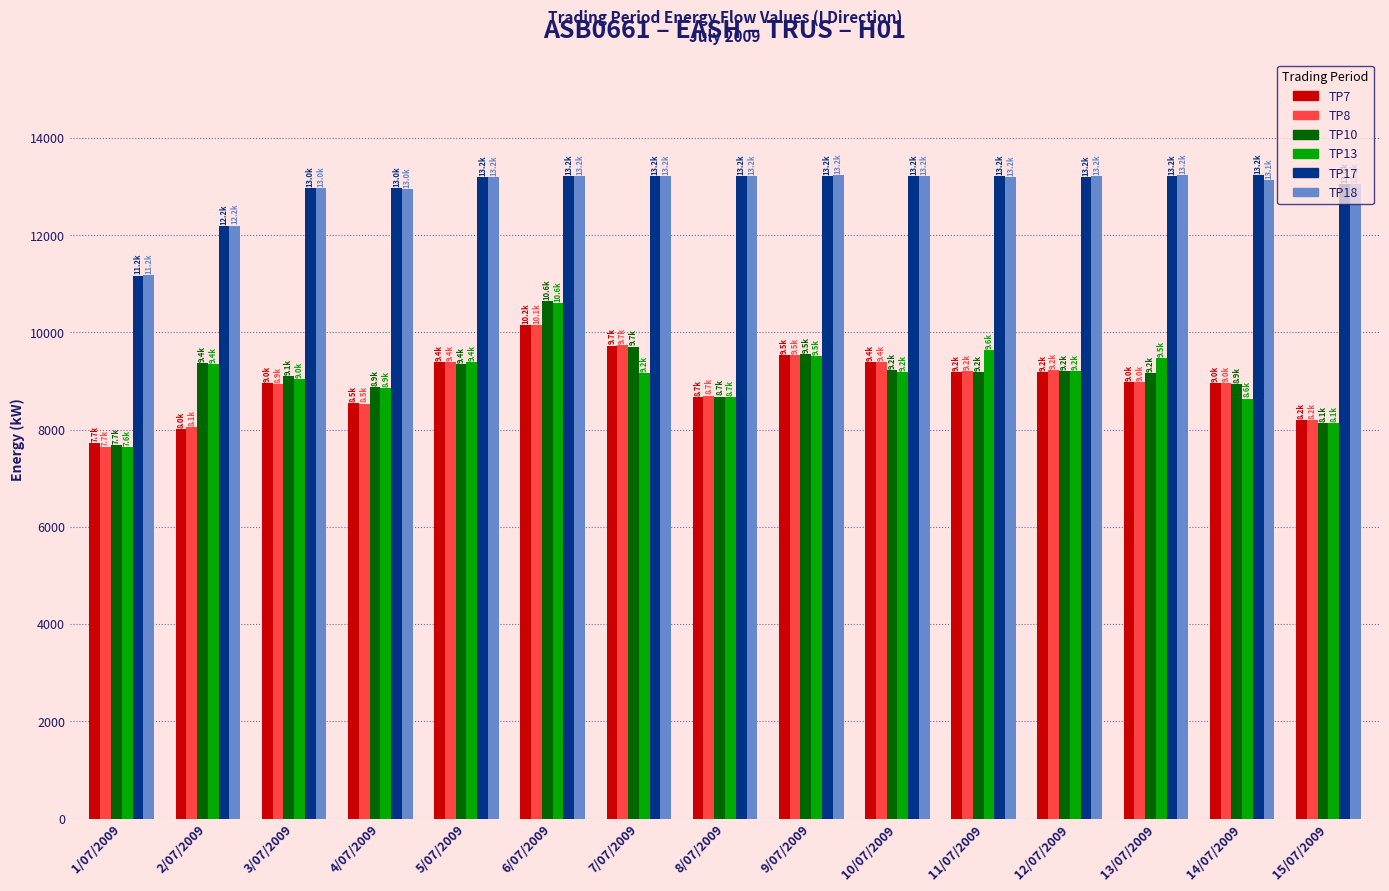

Which category has the lowest value in the TP7 series?

1/07/2009